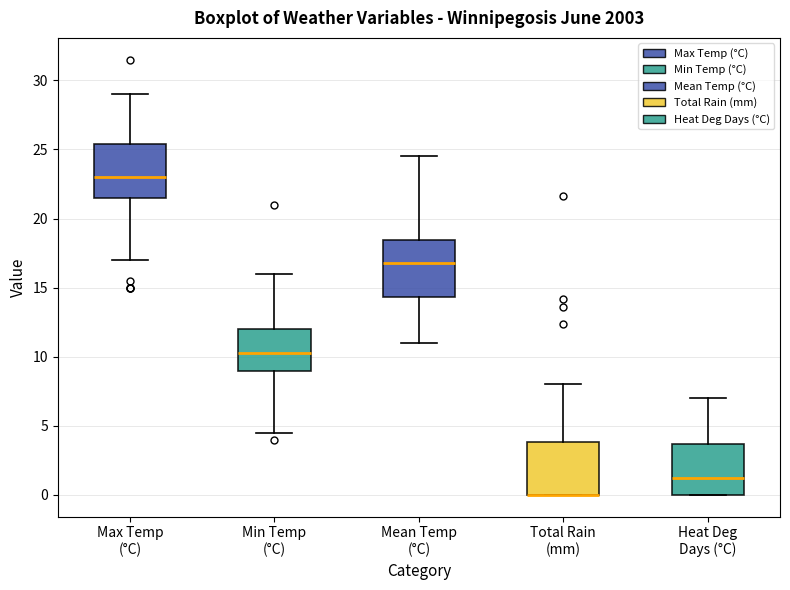

Reading left to right, transcribe this box plot: for each box, give where its median line is, the range the box spans, and where its two whiskers end, as read against the y-axis. The values are not printed on the chart, so give them approximately, as read against the axis.

Max Temp (°C): median 23.0, box 21.5 to 25.5, whiskers 17.0 to 29.0
Min Temp (°C): median 10.5, box 9.0 to 12.0, whiskers 4.5 to 16.0
Mean Temp (°C): median 17.0, box 14.5 to 18.5, whiskers 11.0 to 24.5
Total Rain (mm): median 0.0 (drawn on the box's lower edge), box 0.0 to 4.0, whiskers 0.0 to 8.0
Heat Deg Days (°C): median 1.5, box 0.0 to 3.5, whiskers 0.0 to 7.0